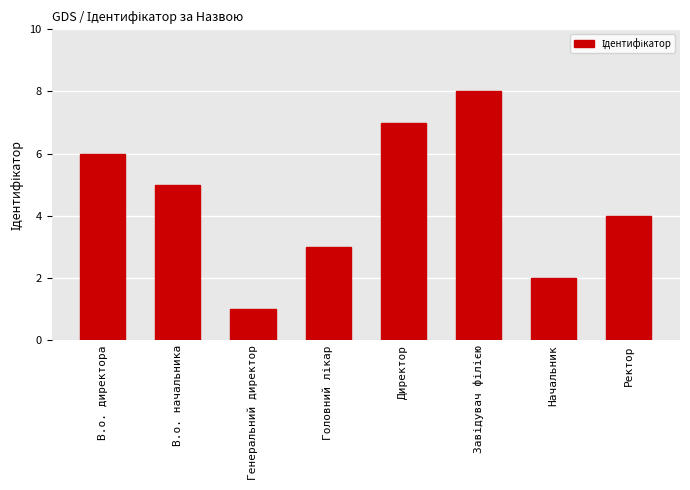

Which has a higher value, В.о. начальника or Директор?

Директор